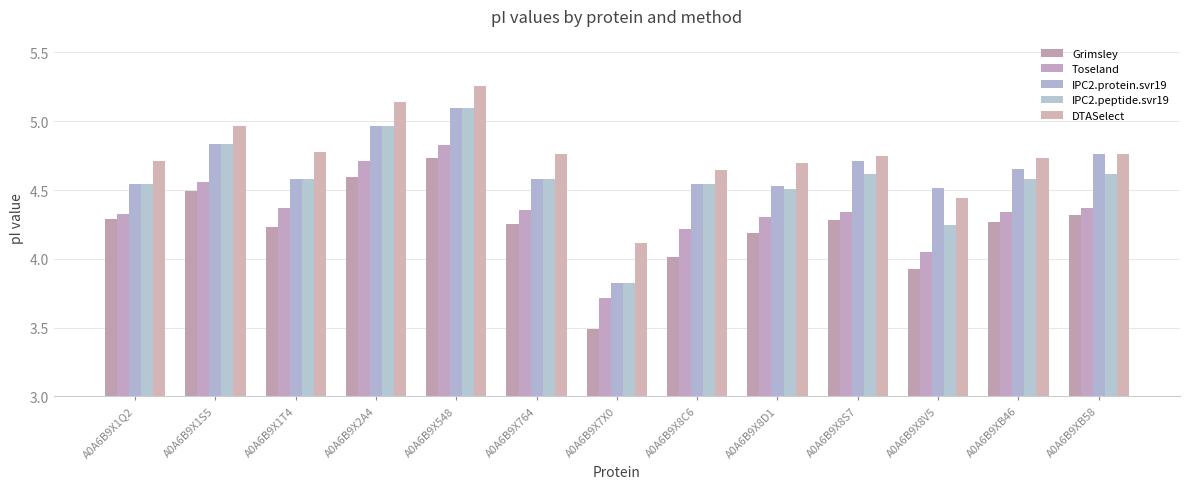

What is the difference between the IPC2.protein.svr19 values at A0A6B9X1S5 and A0A6B9X1T4?

0.3